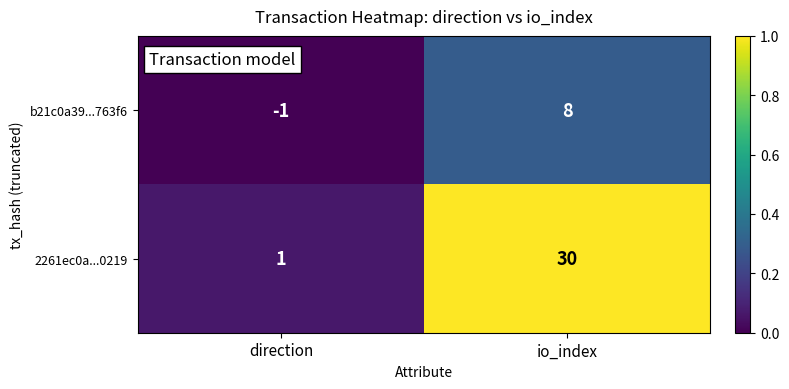

Reading left to right, what are all the values shown in this chart?

b21c0a39...763f6: direction=-1	io_index=8
2261ec0a...0219: direction=1	io_index=30